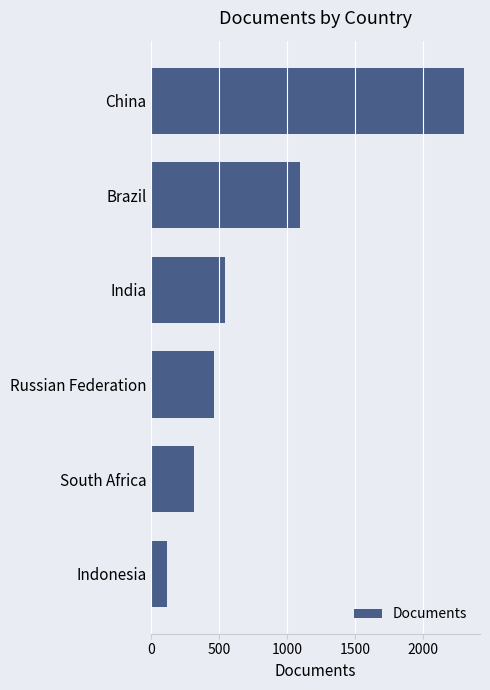

What is the maximum value shown in the chart?

2301